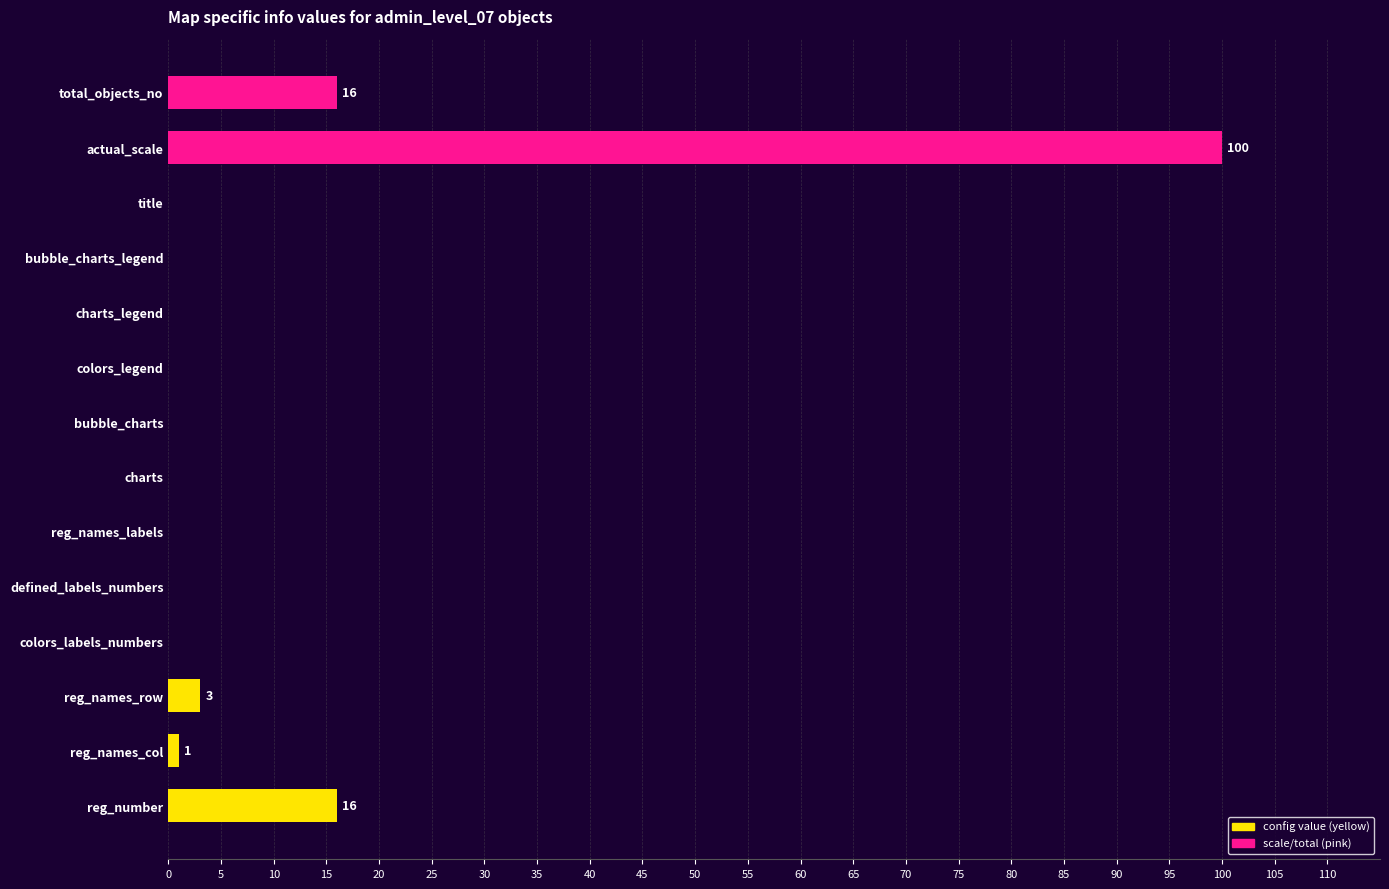

What is the change in value from reg_names_row to total_objects_no?

+13